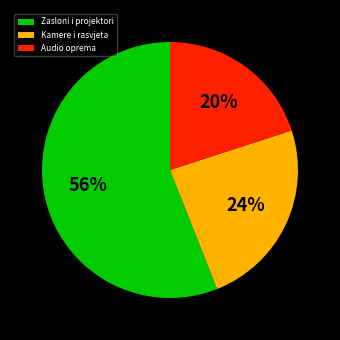

To the nearest percent, what is the average slice percentage?

33%